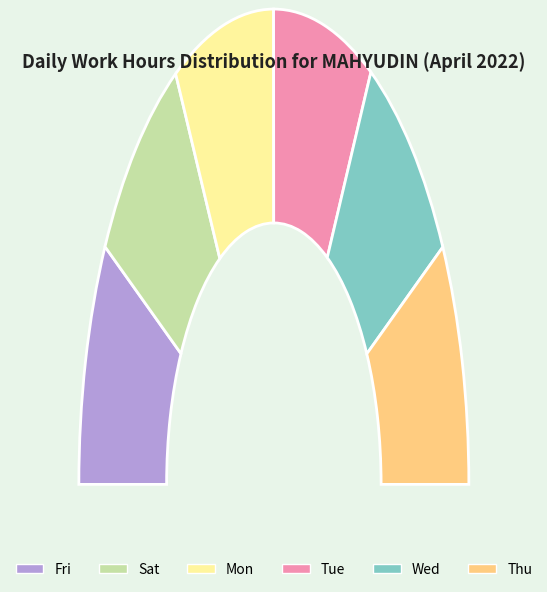

Count the number of slices in the pie.

6